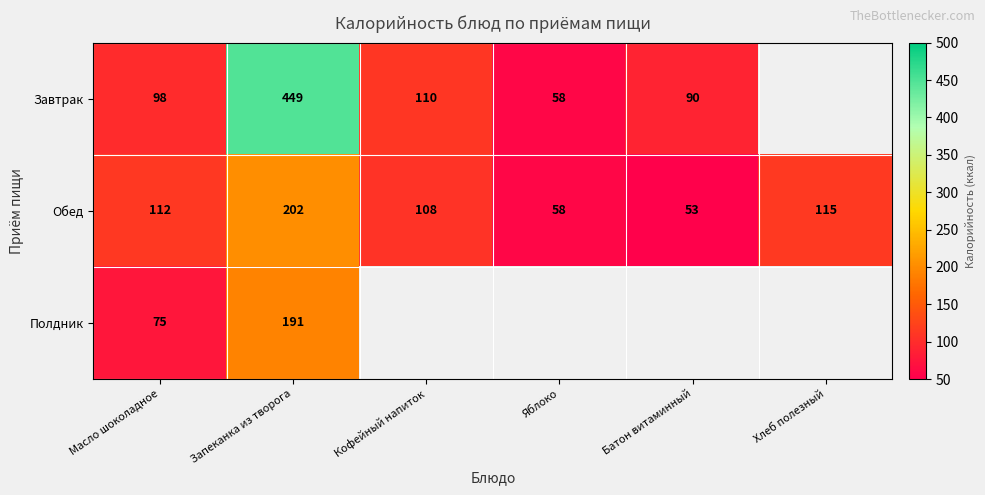

What is the sum of the Обед values at Хлеб полезный and Яблоко?

173